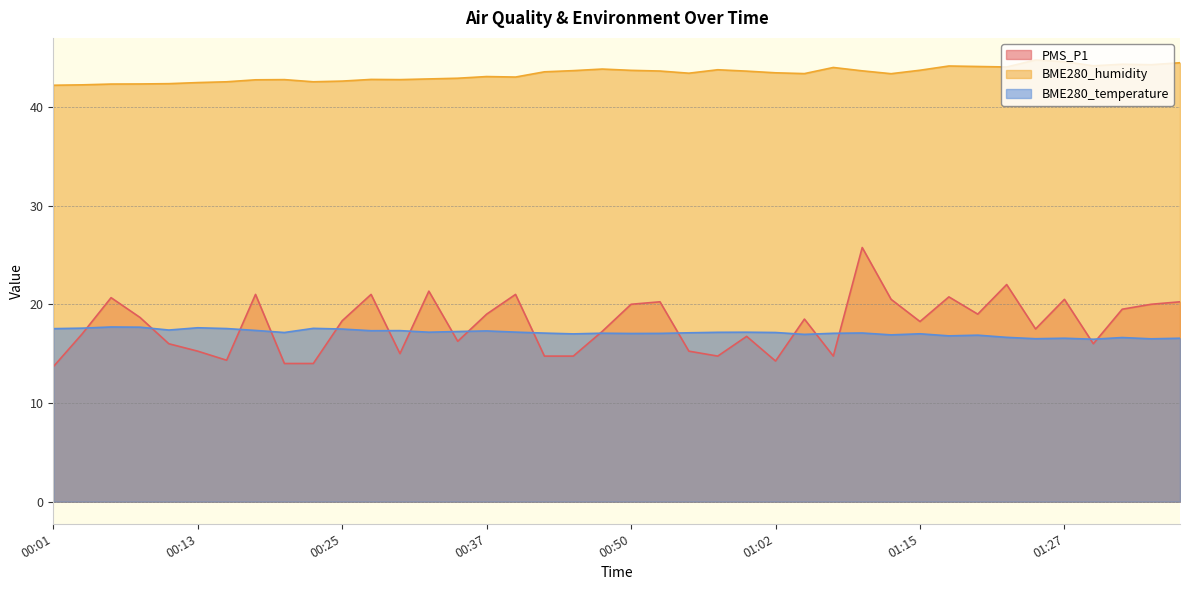

Rank the series by their maximum value, from highest to lowest.

BME280_humidity, PMS_P1, BME280_temperature